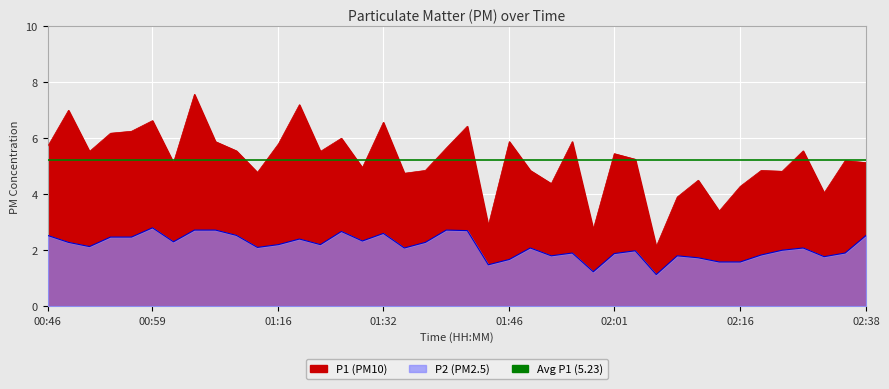

Which label corresponds to the largest value in the chart?

01:07